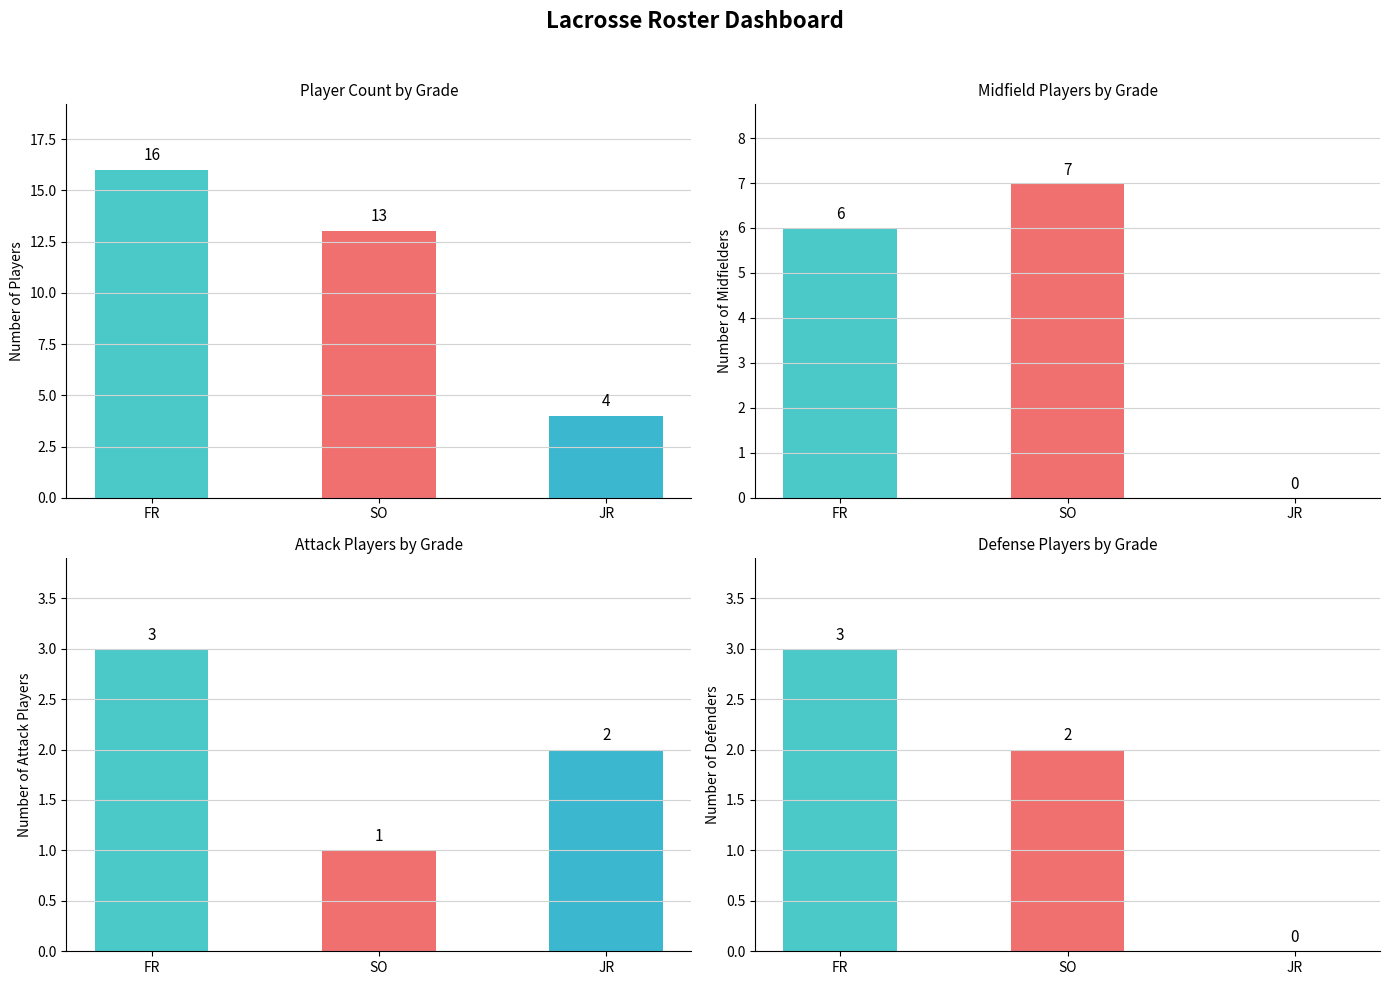

What is the highest value of the Midfield series?

7